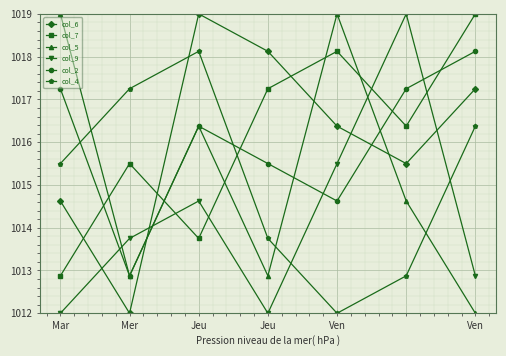

True or false: col_9 and col_2 intersect in this chart.

True